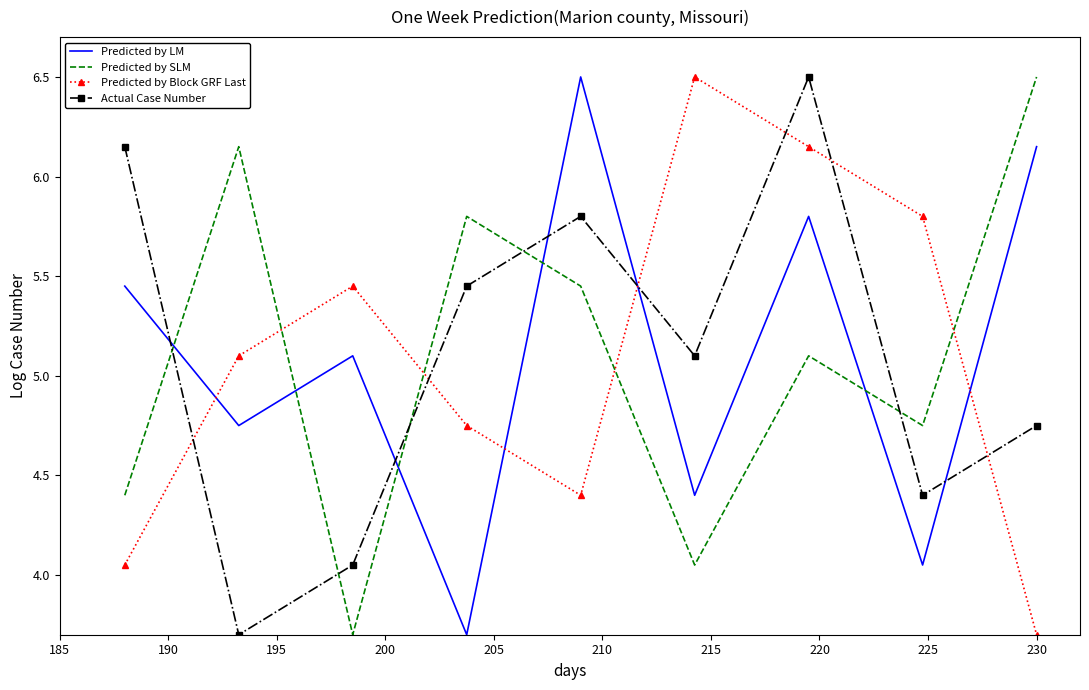

What is the minimum value shown in the chart?

3.7